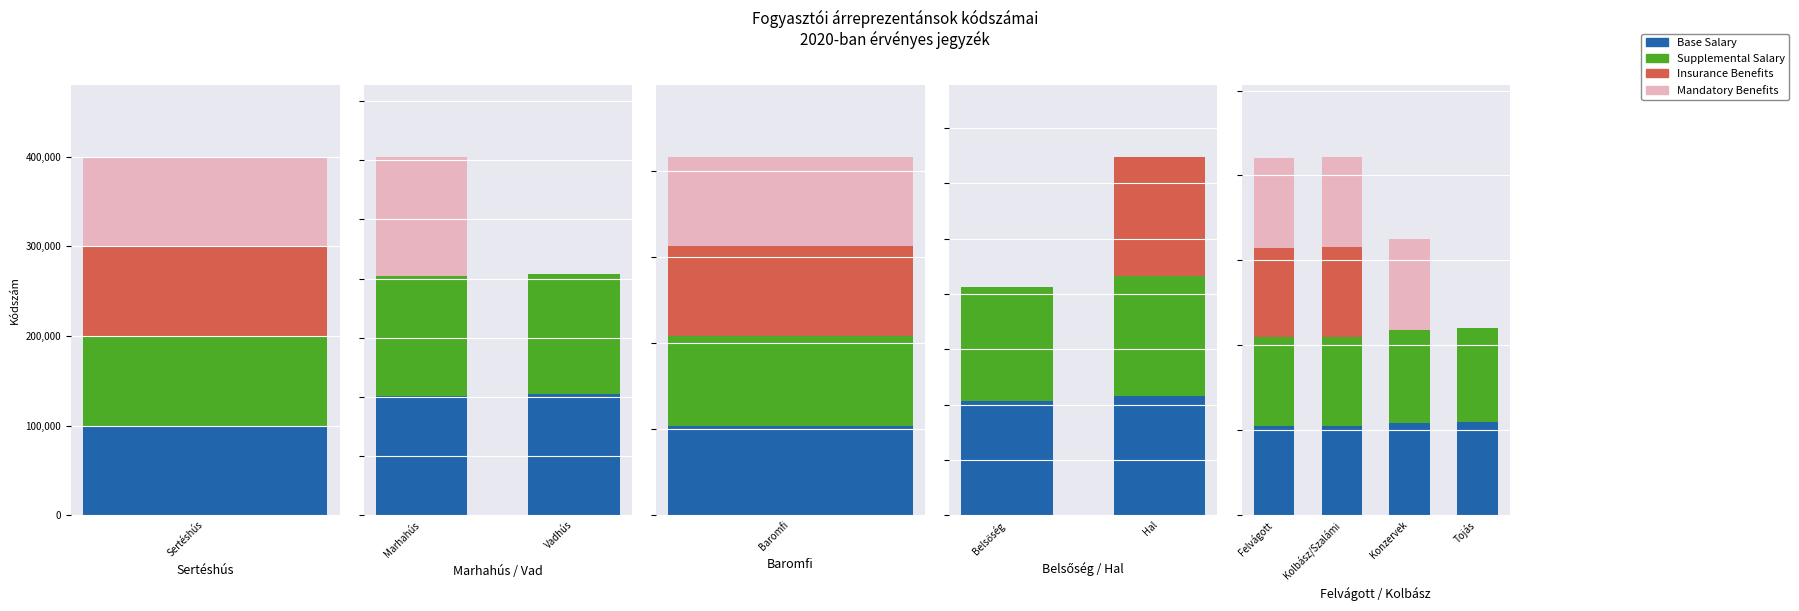

Which series has the largest total across all categories?

Supplemental Salary